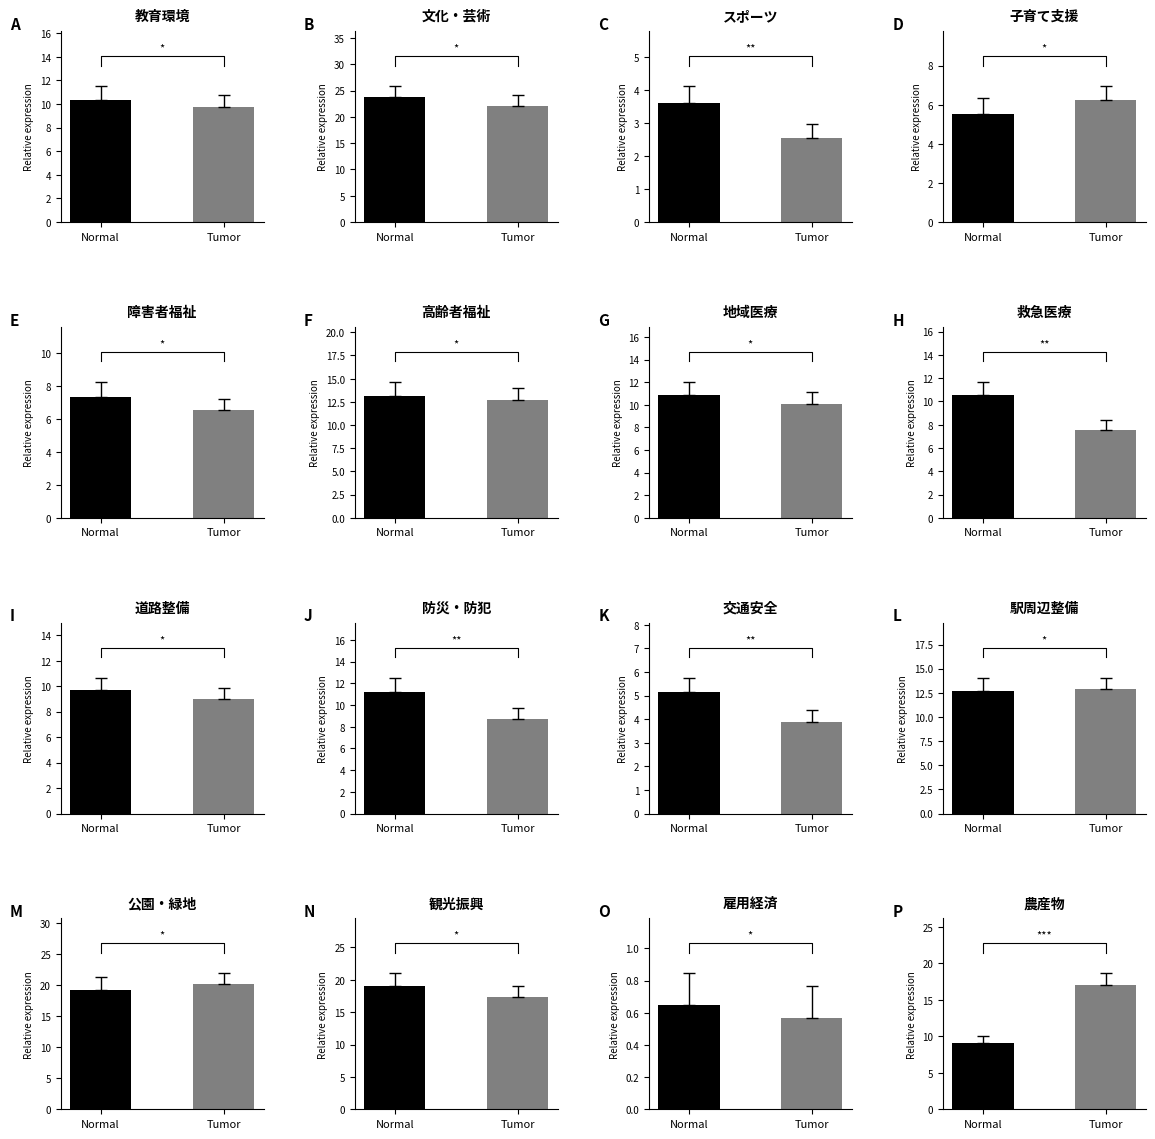

The 女 (Tumor) series shows 12.9 at 11. True or false?

True